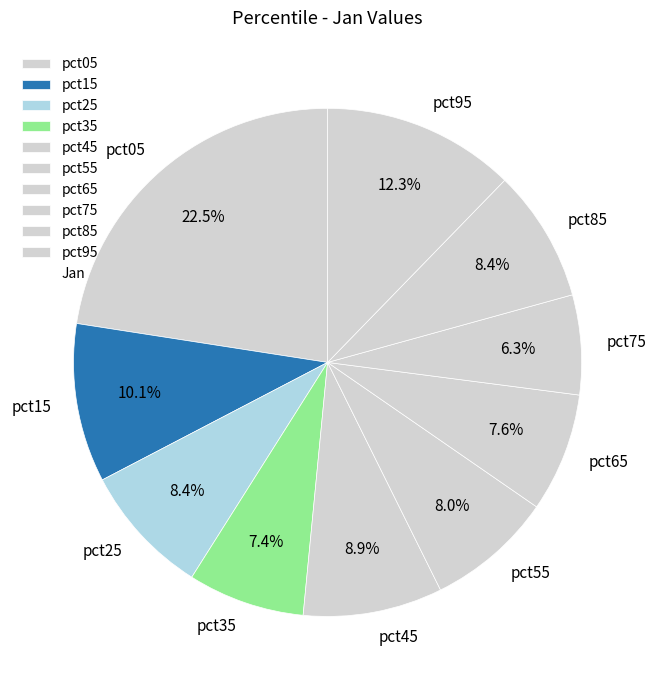

True or false: pct25 accounts for 8% of the total.

True